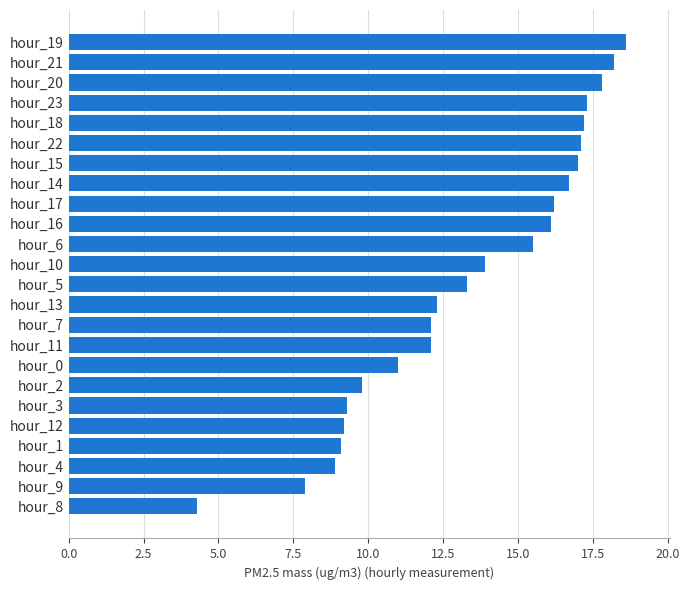

What is the smallest value displayed?

4.3